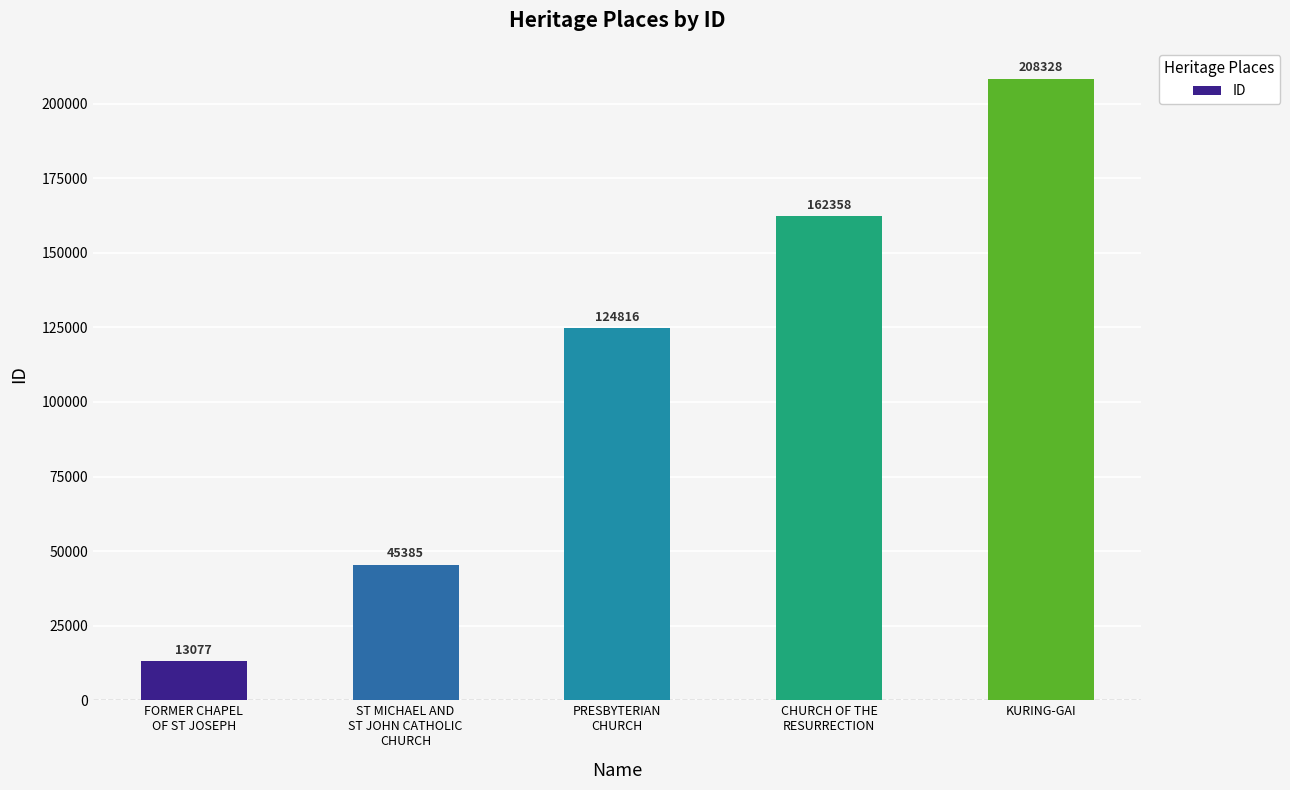

Are the bars grouped side by side (vs. stacked)?

No